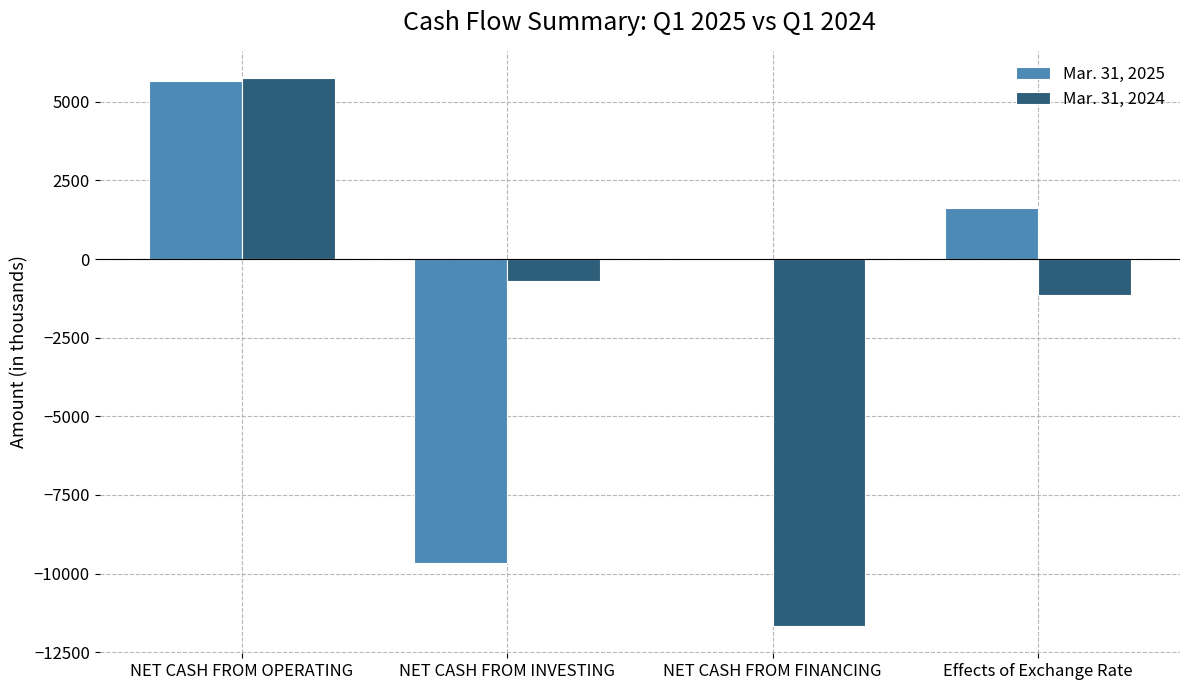

The Mar. 31, 2024 series shows -336 at Effects of Exchange Rate. True or false?

False